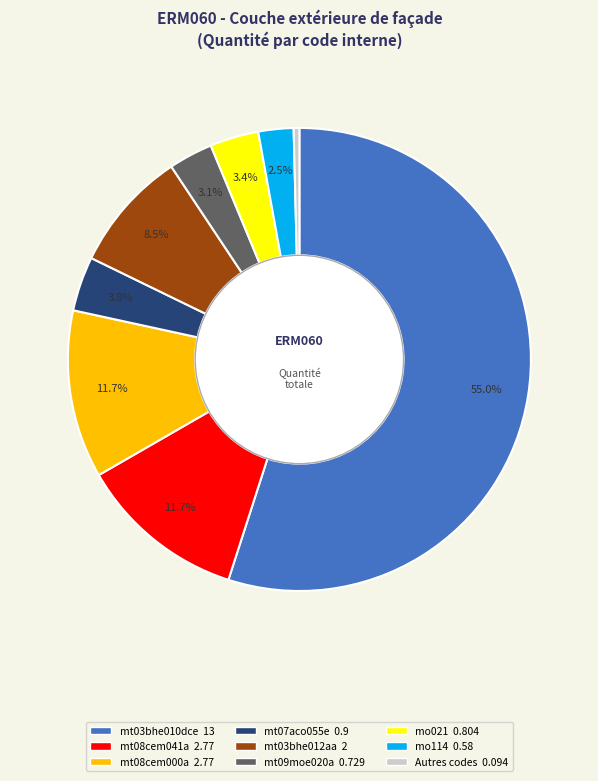

Does any single category account for the majority?

Yes